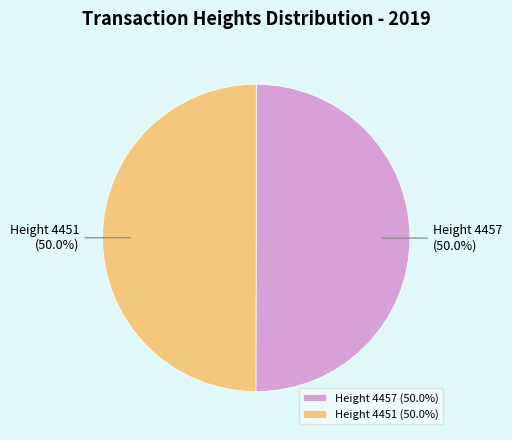

Is it true that Height 4451 is 63% of the pie?

False